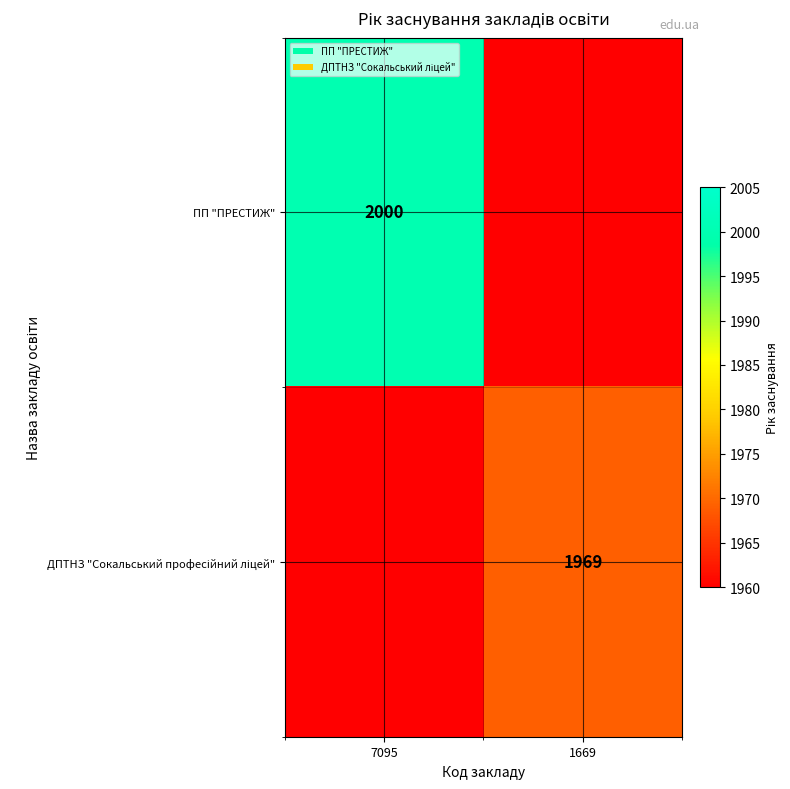

The value of ПП "ПРЕСТИЖ" at 7095 is 2692. True or false?

False